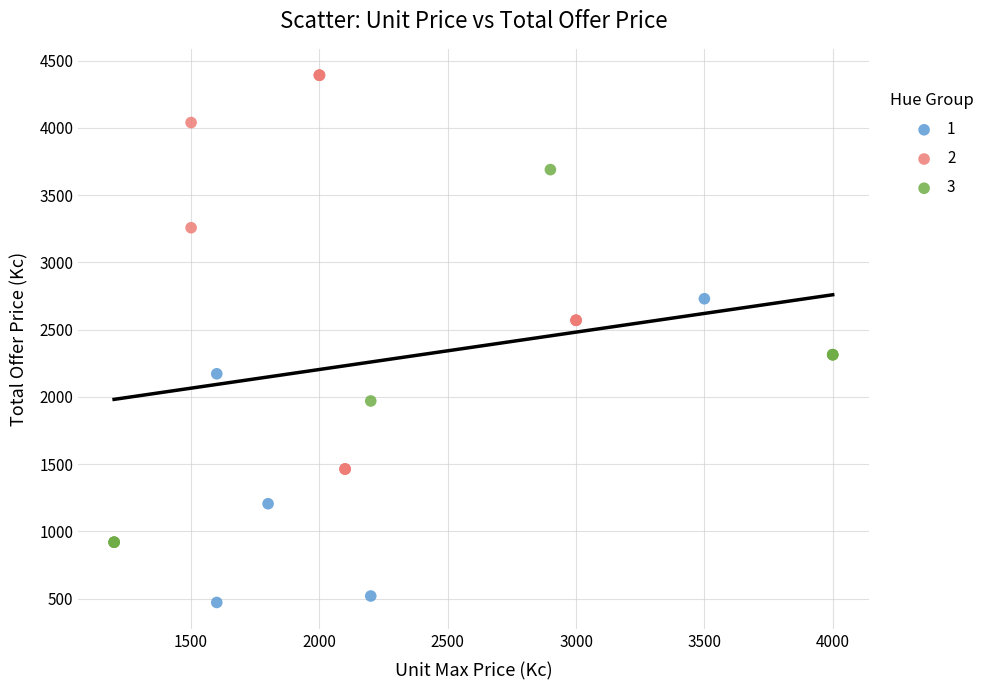

Which series has the largest Y range (max minus min)?

2